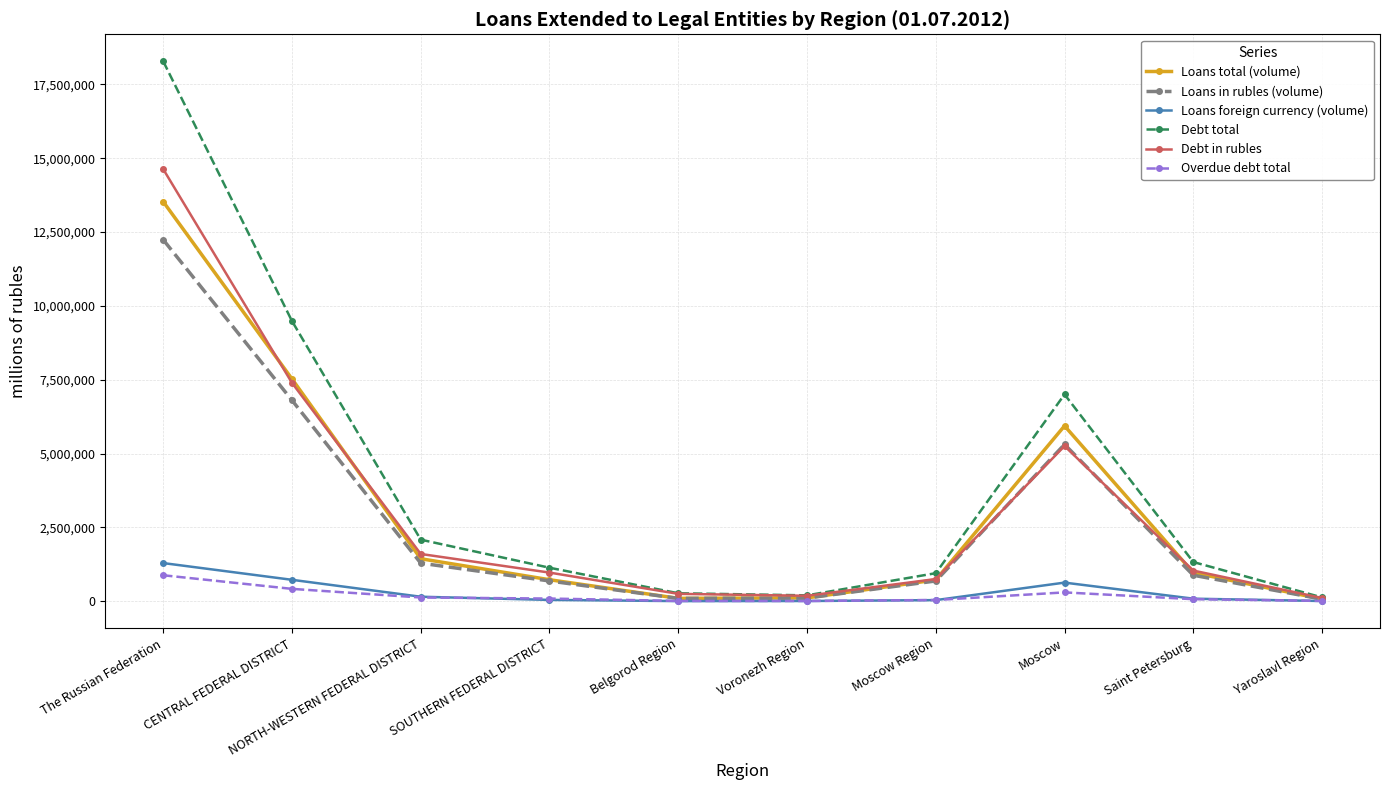

How many interior local peaks does the Debt total series have?

1